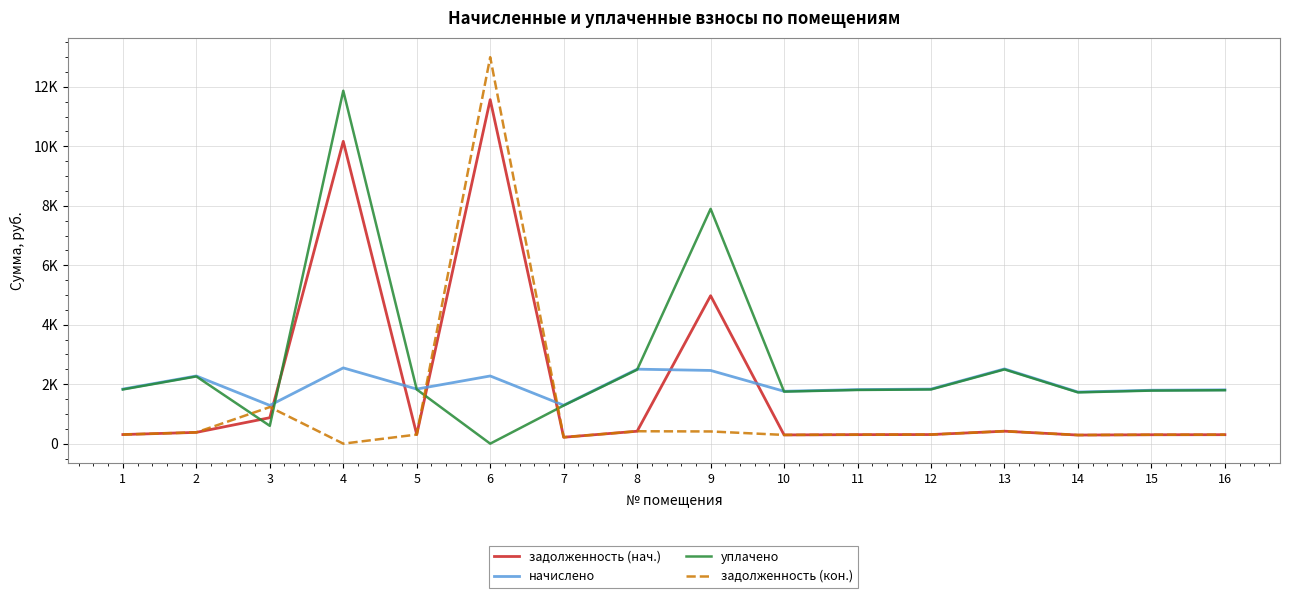

At which label does задолженность (нач.) reach its peak?

6